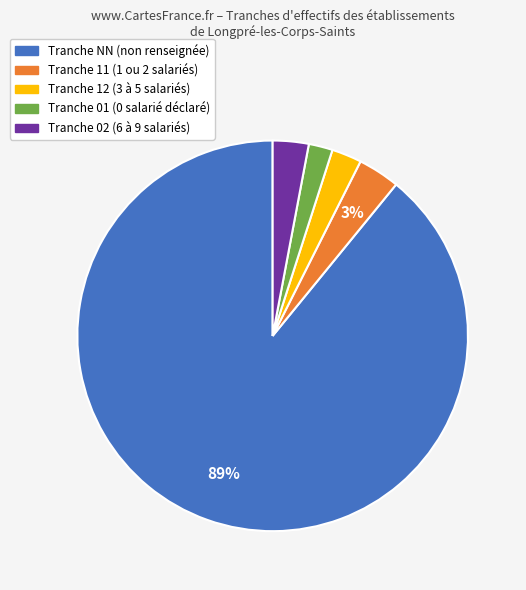

How many segments does this pie chart have?

5